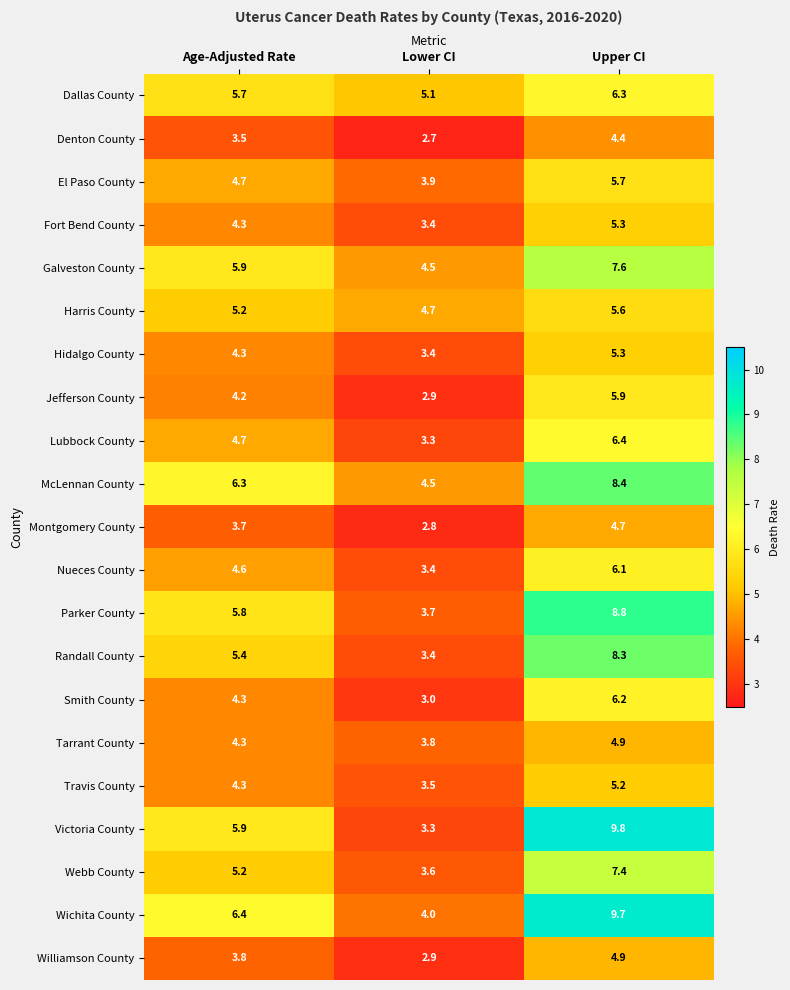

What is the sum of the El Paso County values at Age-Adjusted Rate and Lower CI?

8.6